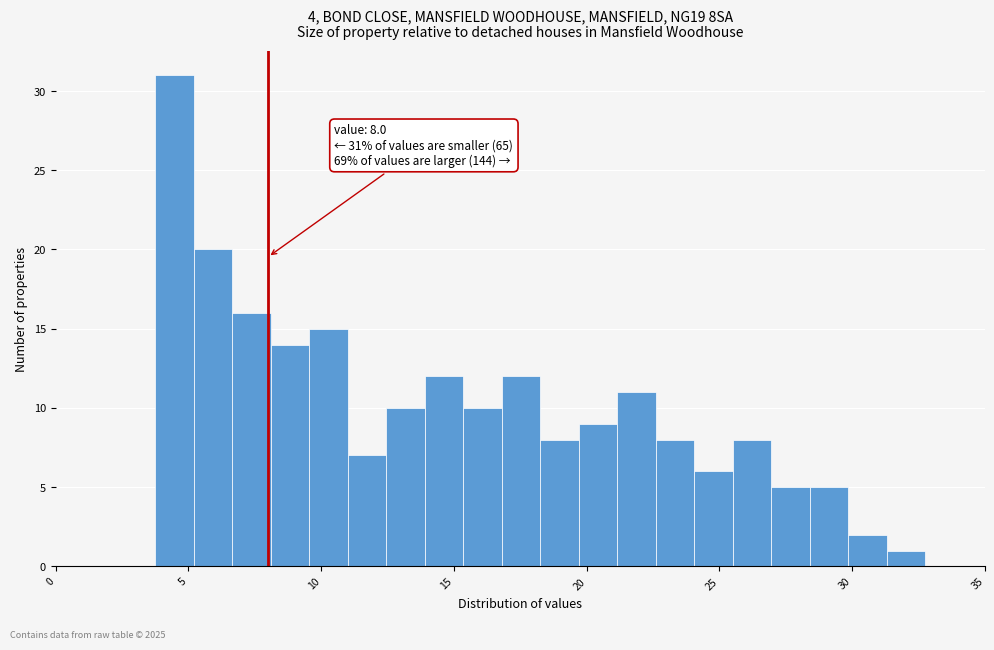

Around what value on the x-axis is the tallest bar? Give the approximate position of its centre, as read against the axis.

4.5